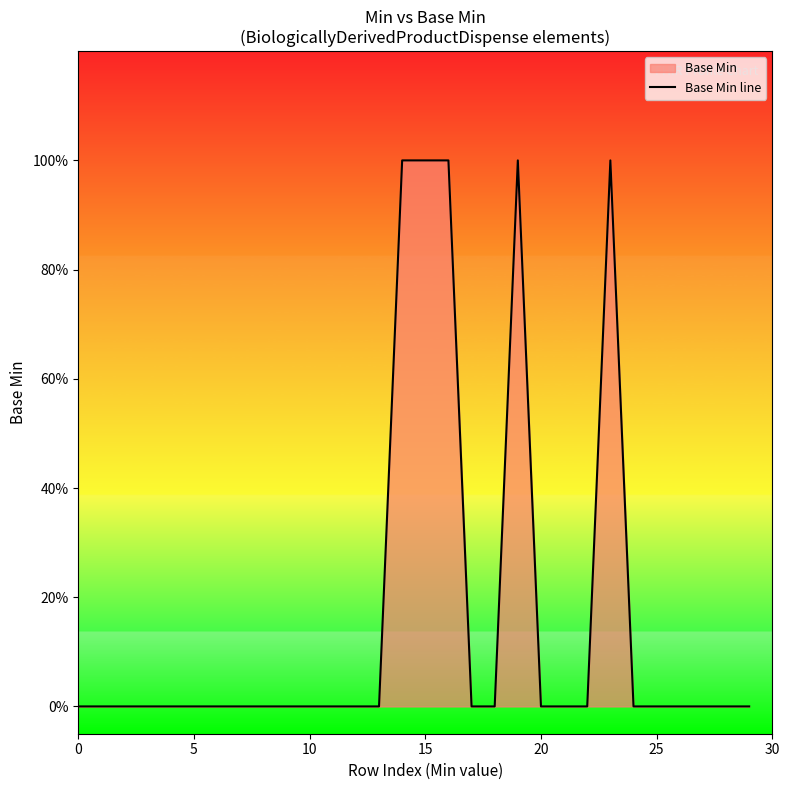

How many values are between 0 and 1?

30